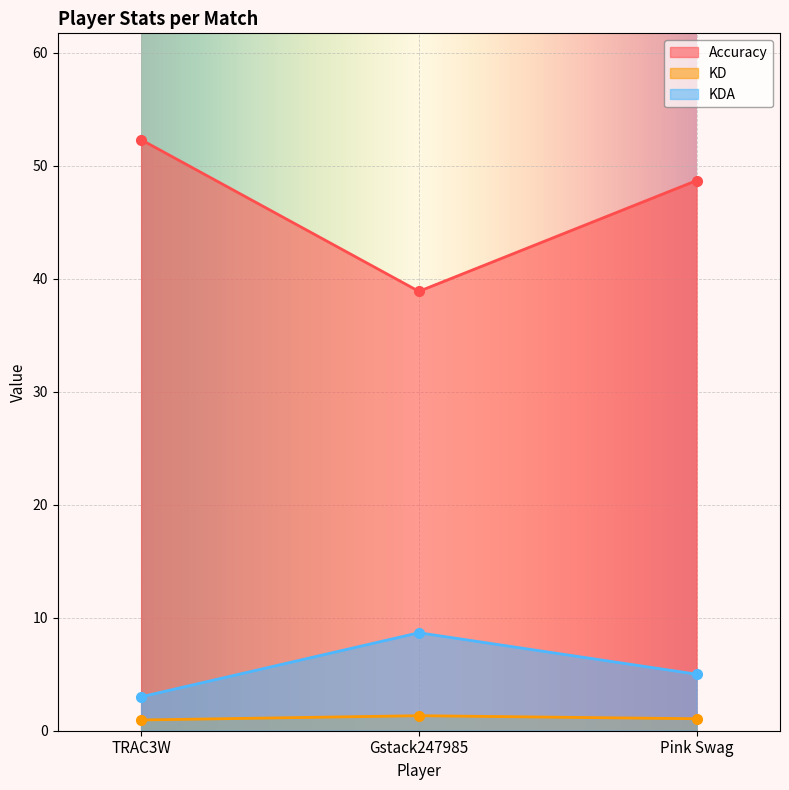

Reading right to left, what are all the values shown in this chart?

Accuracy: 48.7	38.9	52.3
KD: 1.1	1.3	0.9
KDA: 5.0	8.7	3.0